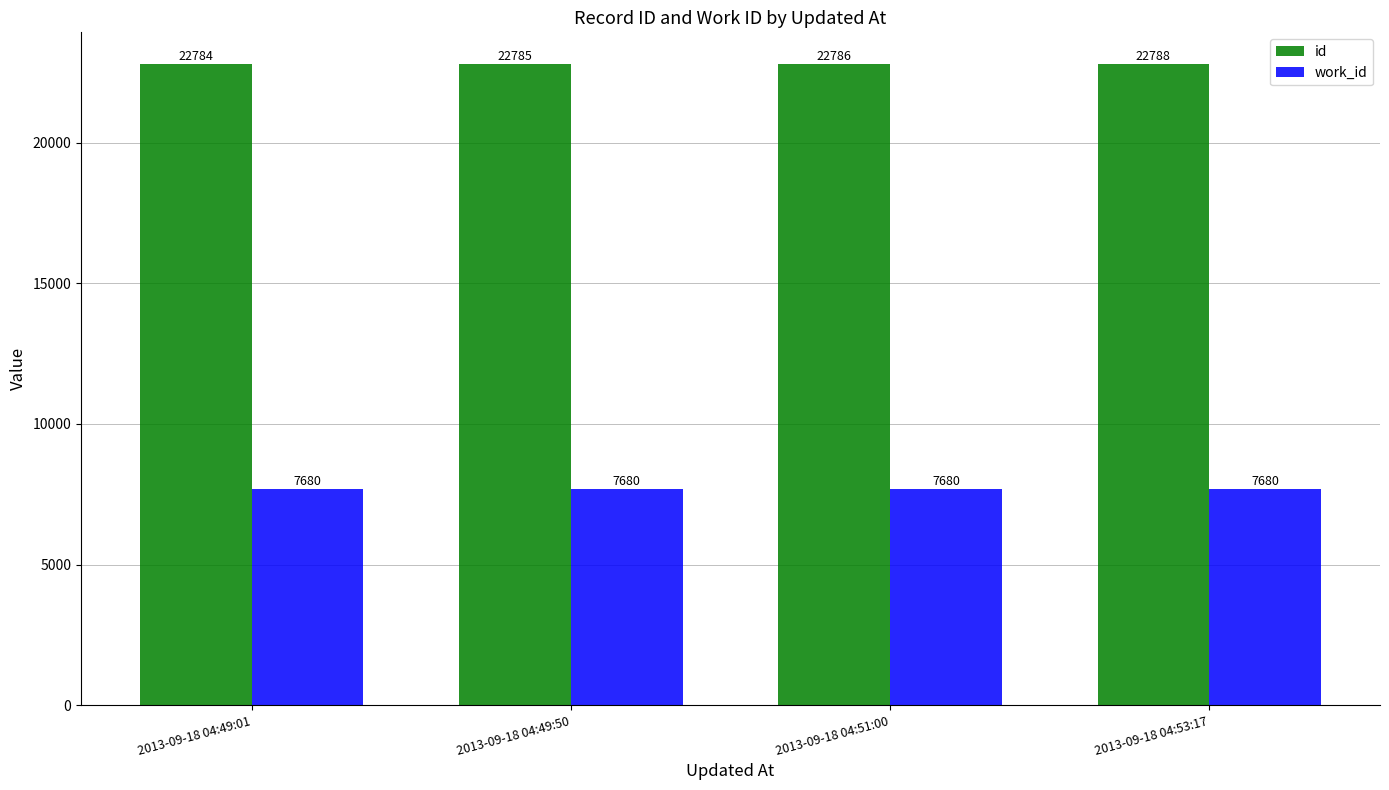

Rank the series at 2013-09-18 04:53:17 from lowest to highest value.

work_id, id